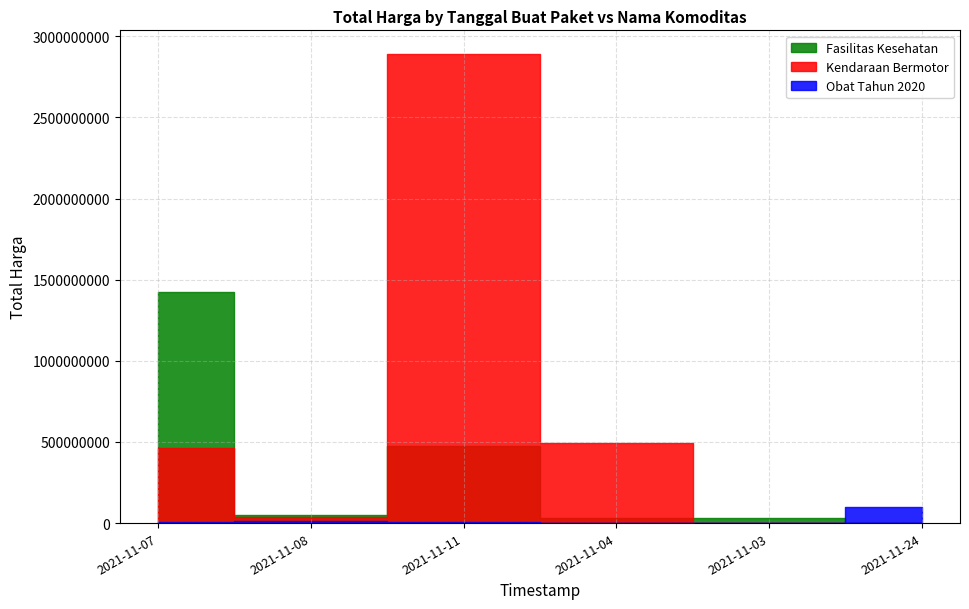

What is the total value across all series at 2021-11-07?

1899050000